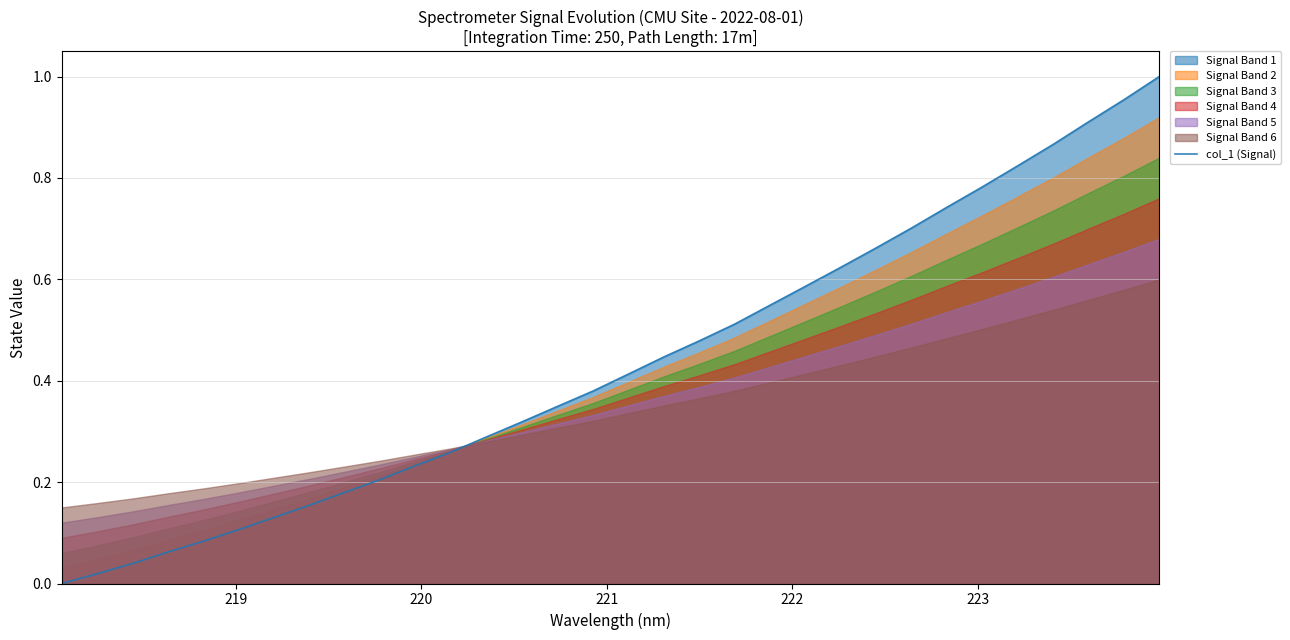

The chart shows a value of 0.1 at 220. True or false?

False